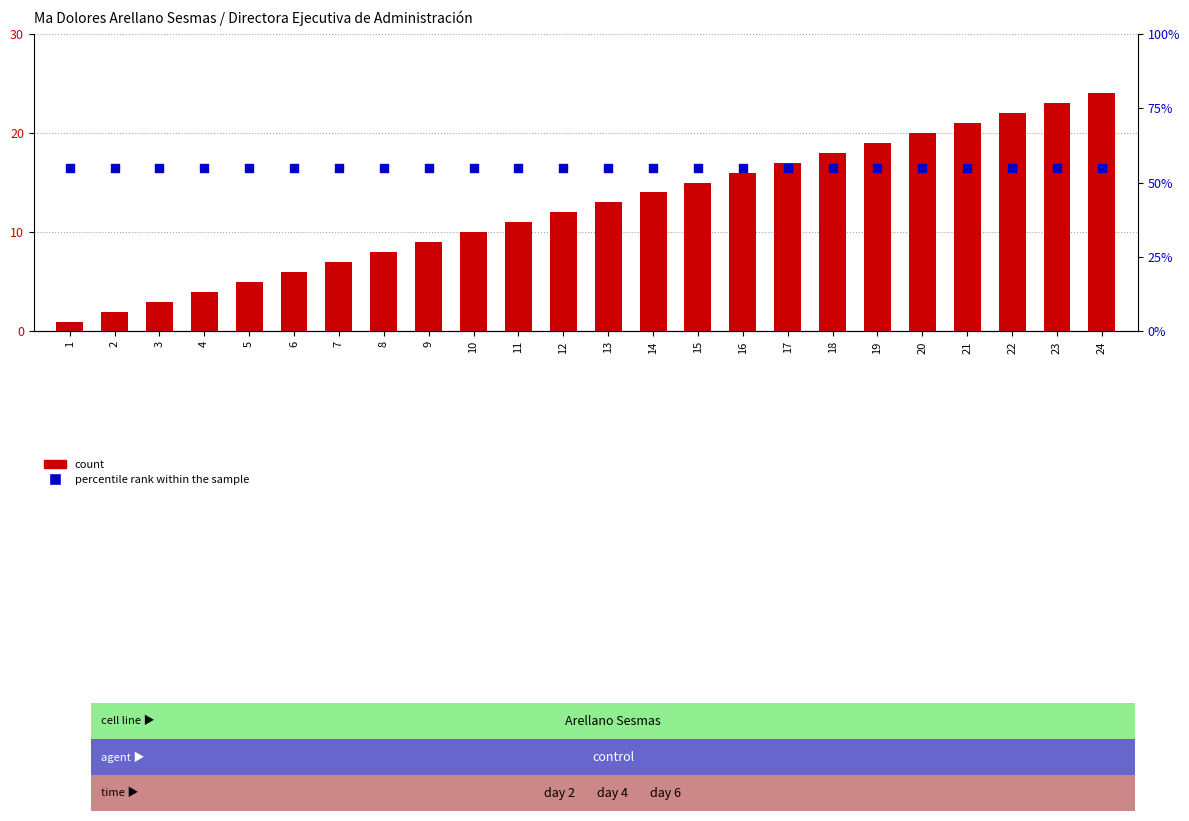

Which series has the largest total across all categories?

percentile rank within the sample